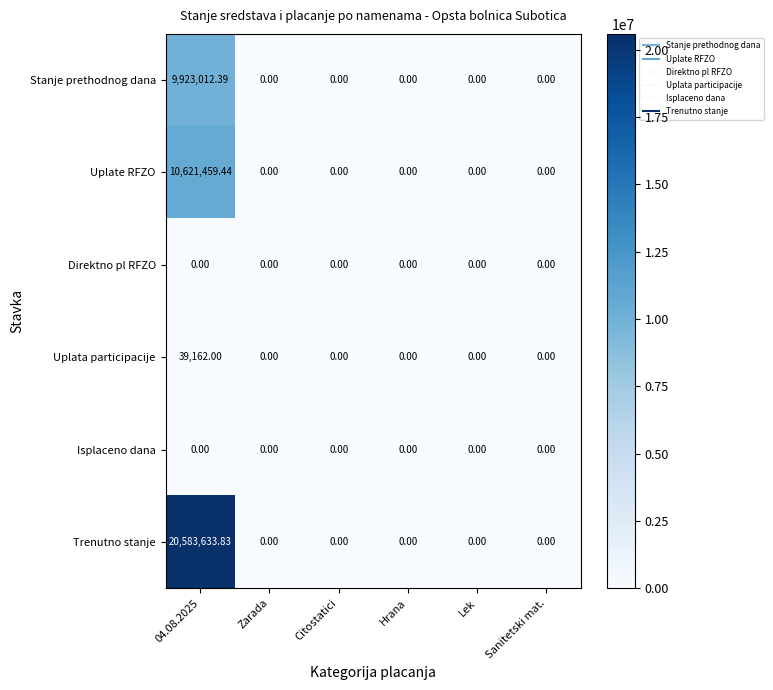

Which series has the largest range (max minus min)?

Trenutno stanje